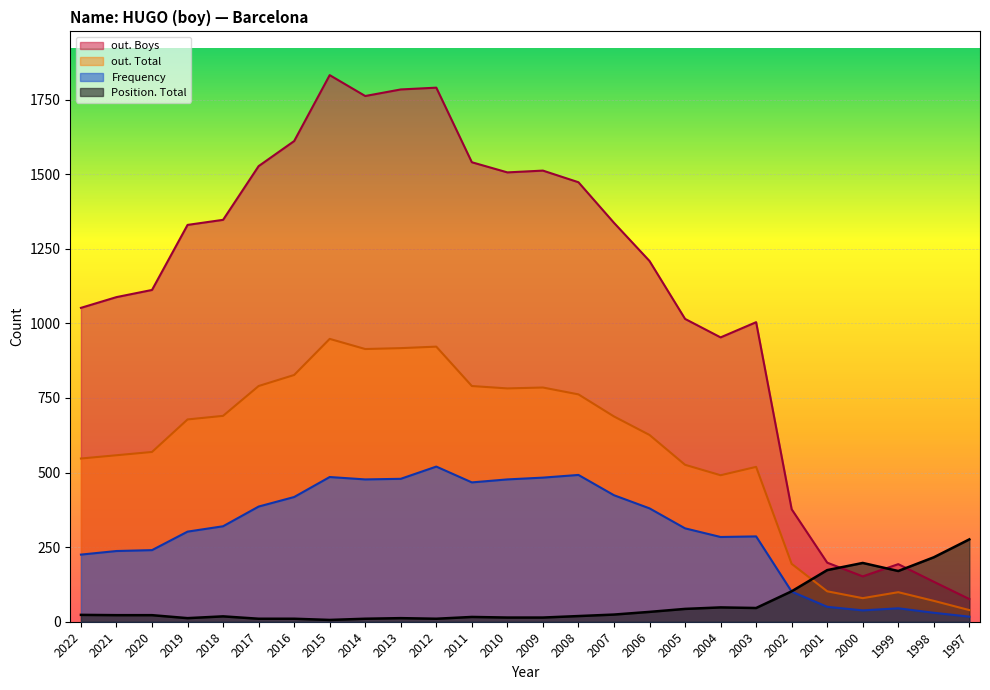

Reading right to left, what are all the values shown in this chart?

Frequency: 1997=17	1998=30	1999=45	2000=38	2001=50	2002=101	2003=286	2004=284	2005=313	2006=380	2007=424	2008=492	2009=483	2010=477	2011=467	2012=520	2013=479	2014=477	2015=485	2016=418	2017=386	2018=320	2019=302	2020=240	2021=237	2022=225
Position. Total: 1997=276	1998=216	1999=170	2000=197	2001=173	2002=102	2003=46	2004=48	2005=43	2006=33	2007=24	2008=19	2009=14	2010=14	2011=16	2012=10	2013=12	2014=10	2015=6	2016=10	2017=10	2018=18	2019=12	2020=22	2021=22	2022=23
out. Total: 1997=39	1998=70	1999=99	2000=79	2001=102	2002=194	2003=519	2004=491	2005=526	2006=626	2007=688	2008=762	2009=785	2010=782	2011=790	2012=922	2013=917	2014=914	2015=948	2016=827	2017=790	2018=690	2019=678	2020=569	2021=558	2022=547
out. Boys: 1997=76	1998=134	1999=193	2000=152	2001=198	2002=377	2003=1004	2004=953	2005=1015	2006=1209	2007=1337	2008=1473	2009=1512	2010=1506	2011=1540	2012=1790	2013=1784	2014=1762	2015=1832	2016=1611	2017=1527	2018=1347	2019=1330	2020=1112	2021=1088	2022=1052